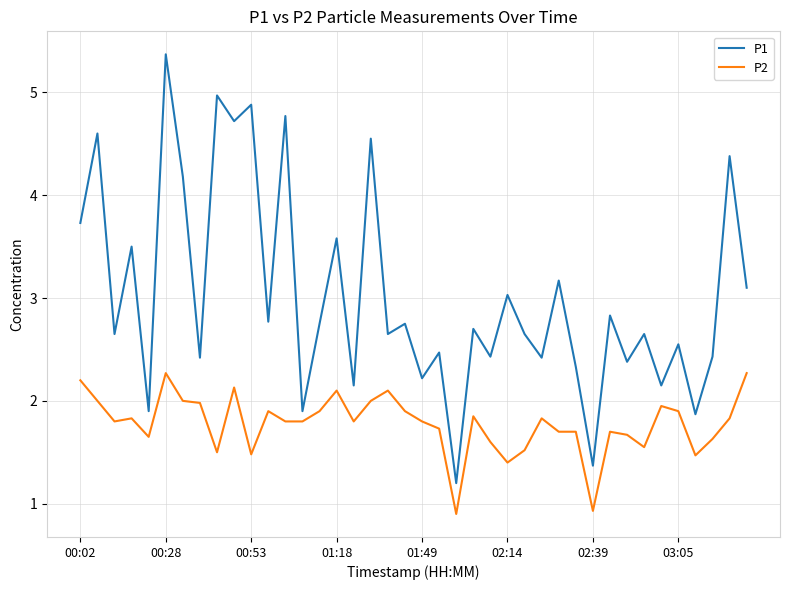

Is this an area chart (filled region under the line)?

No